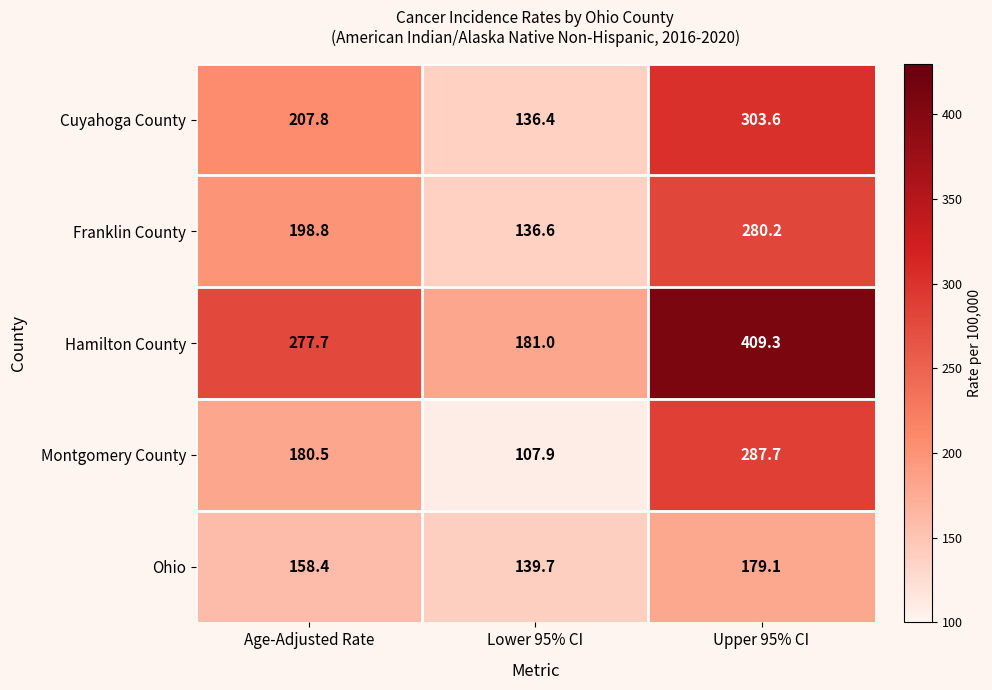

Reading right to left, transcribe all the data shown in this chart.

Cuyahoga County: Upper 95% CI=303.6	Lower 95% CI=136.4	Age-Adjusted Rate=207.8
Franklin County: Upper 95% CI=280.2	Lower 95% CI=136.6	Age-Adjusted Rate=198.8
Hamilton County: Upper 95% CI=409.3	Lower 95% CI=181.0	Age-Adjusted Rate=277.7
Montgomery County: Upper 95% CI=287.7	Lower 95% CI=107.9	Age-Adjusted Rate=180.5
Ohio: Upper 95% CI=179.1	Lower 95% CI=139.7	Age-Adjusted Rate=158.4